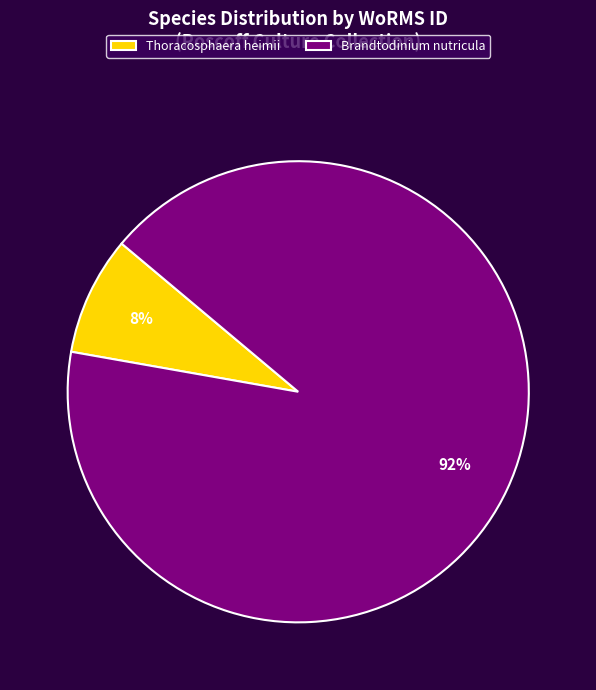

Which slice is the smallest?

Thoracosphaera heimii